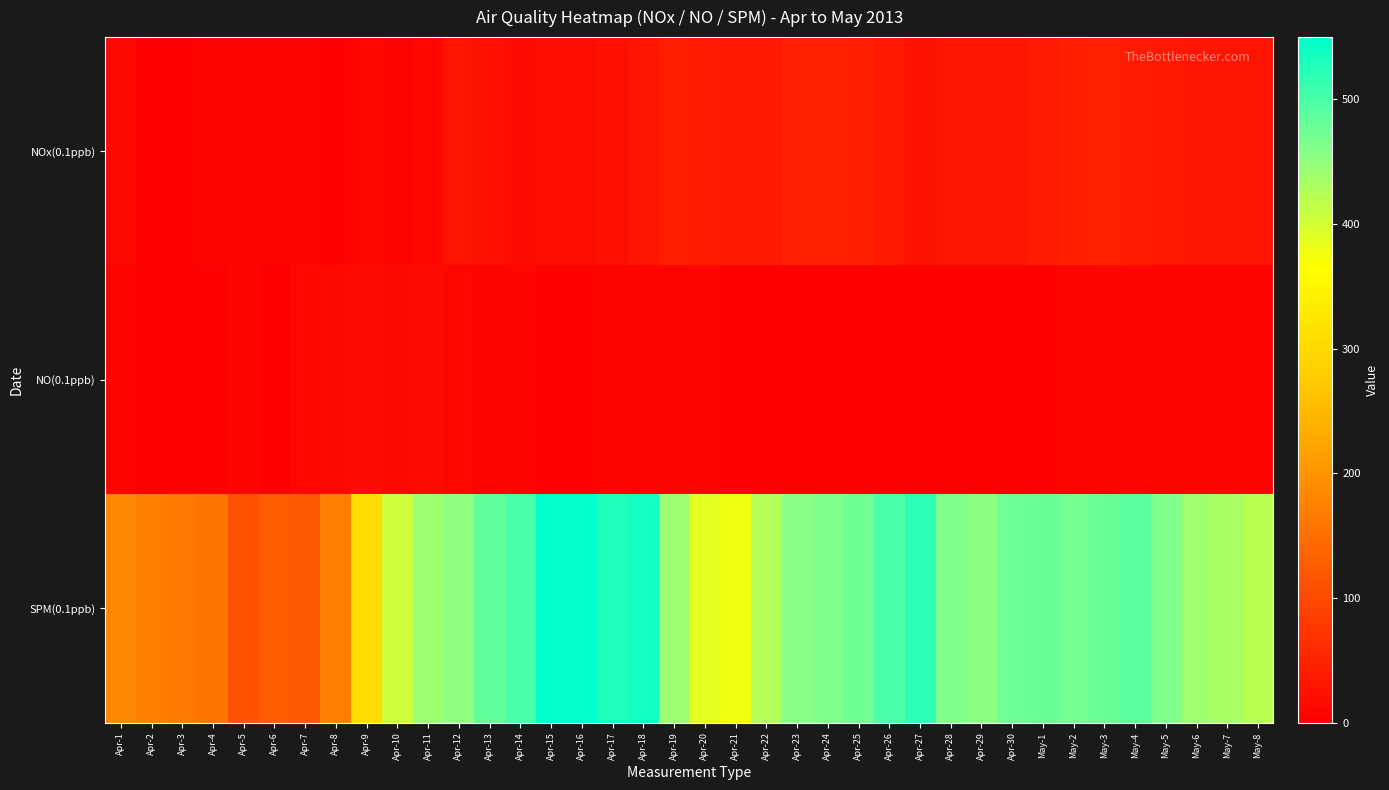

Rank the series by their maximum value, from highest to lowest.

SPM(0.1ppb), NOx(0.1ppb), NO(0.1ppb)